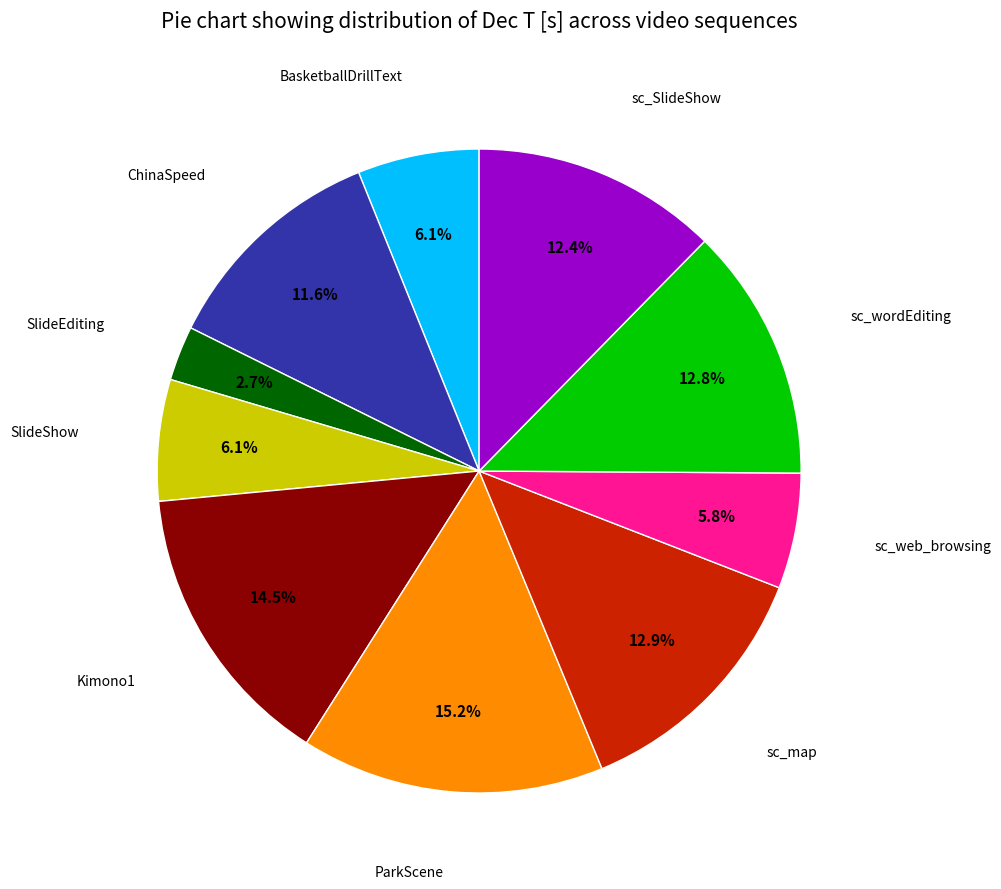

Is there any slice that represents more than half of the pie?

No